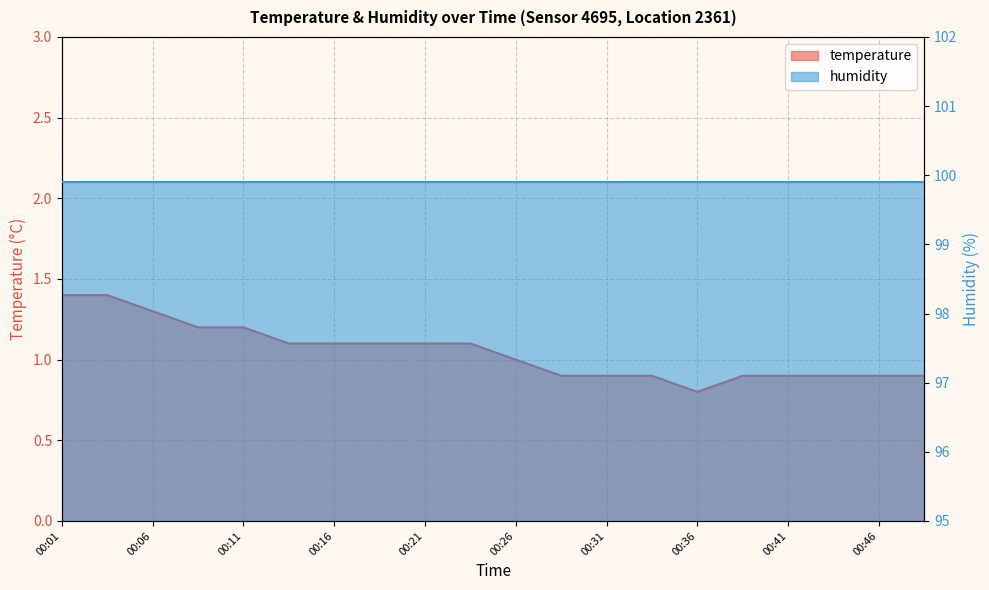

Is it true that the value at 00:48 is 0.9?

True